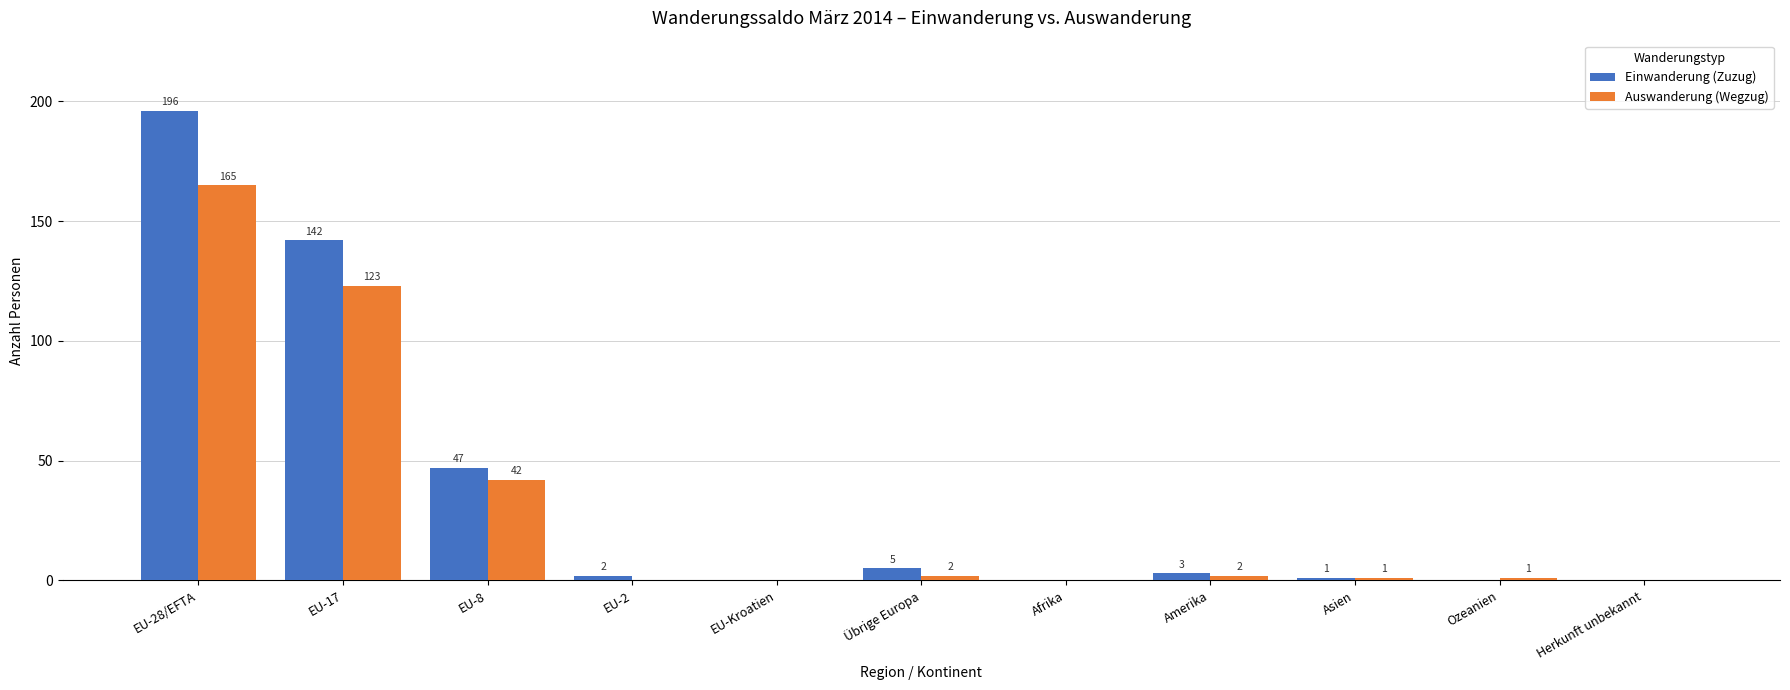

How many values in Auswanderung (Wegzug) are above zero?

7